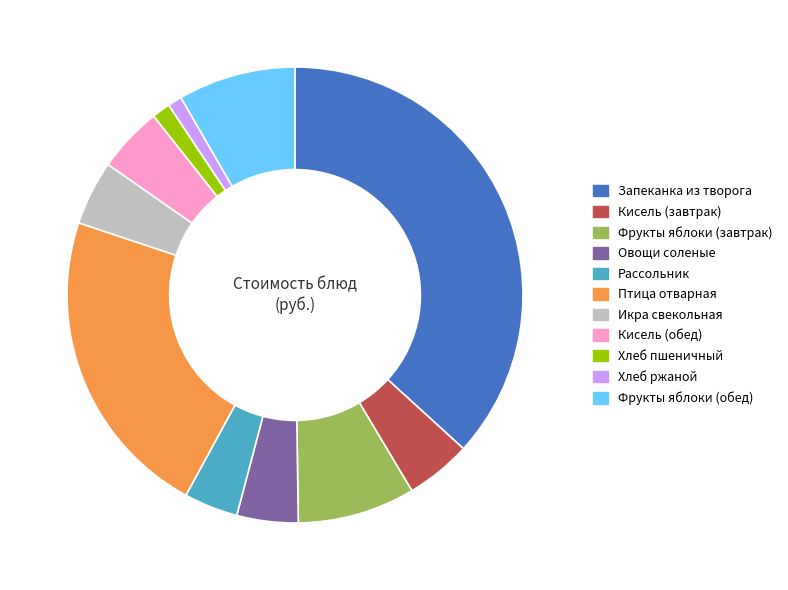

Is there any slice that represents more than half of the pie?

No